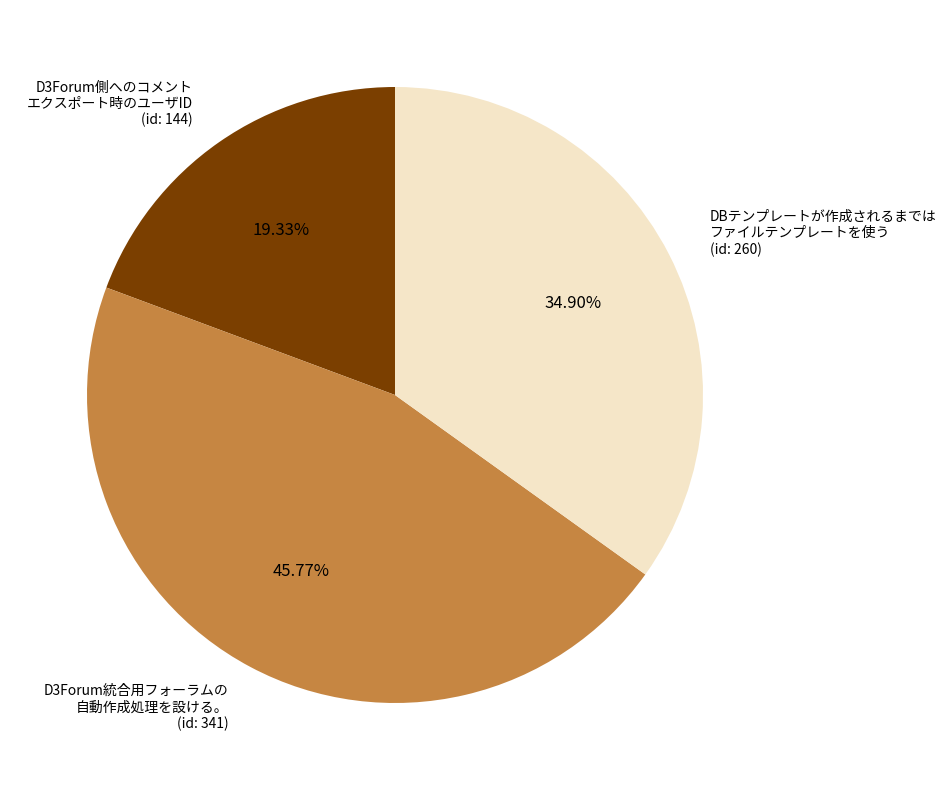

Combined, do D3Forum側へのコメント エクスポート時のユーザID (id: 144) and D3Forum統合用フォーラムの 自動作成処理を設ける。 (id: 341) account for over 50%?

Yes